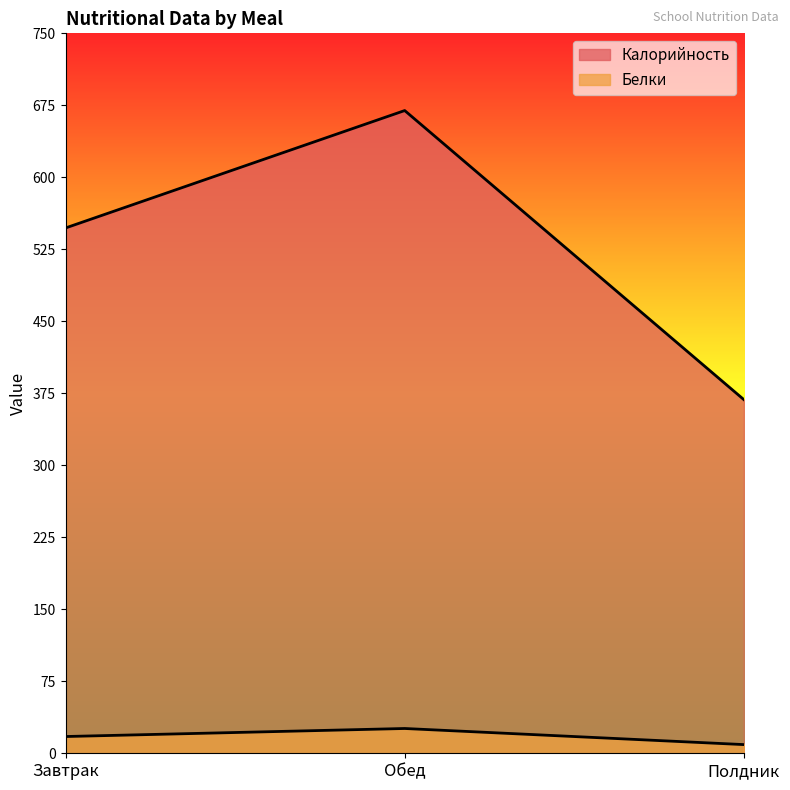

Which series has the largest range (max minus min)?

Калорийность